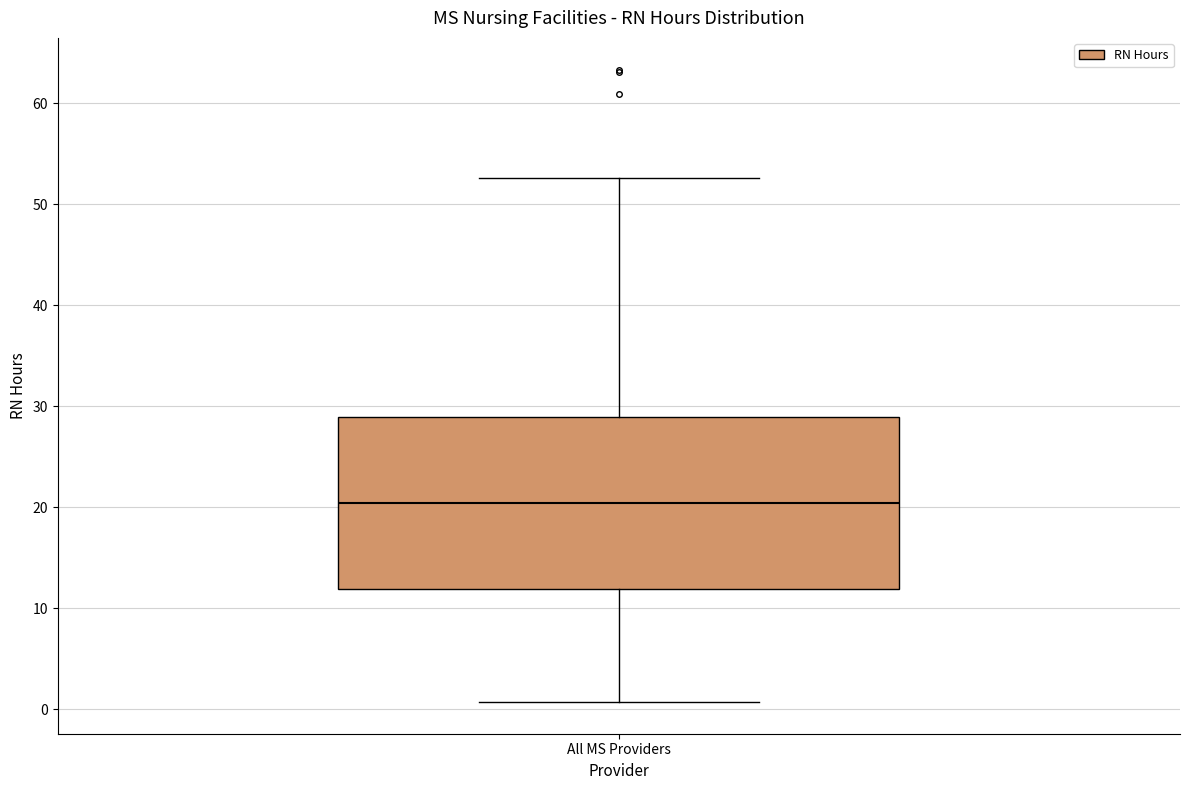

Transcribe this box plot: give where the median line is, the range the box spans, and where the two whiskers end, as read against the y-axis. The values are not printed on the chart, so give them approximately, as read against the axis.

median 20, box 12 to 29, whiskers 1 to 53